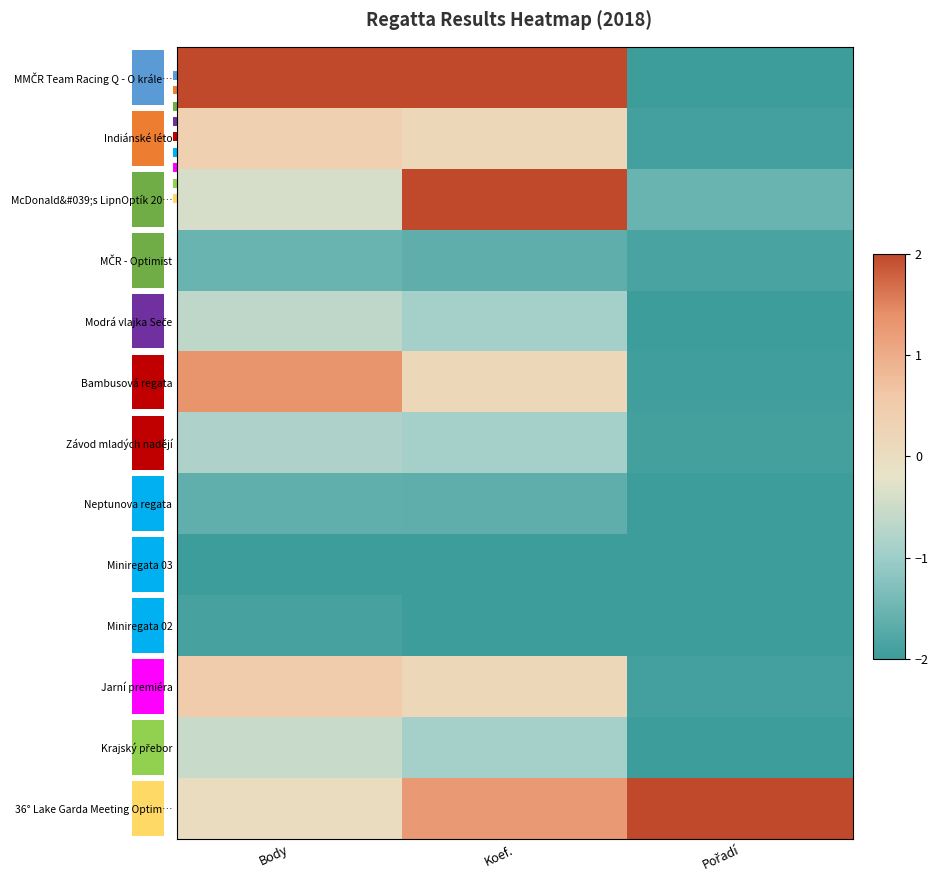

What is the average value of the Krajský přebor series?

-1.1